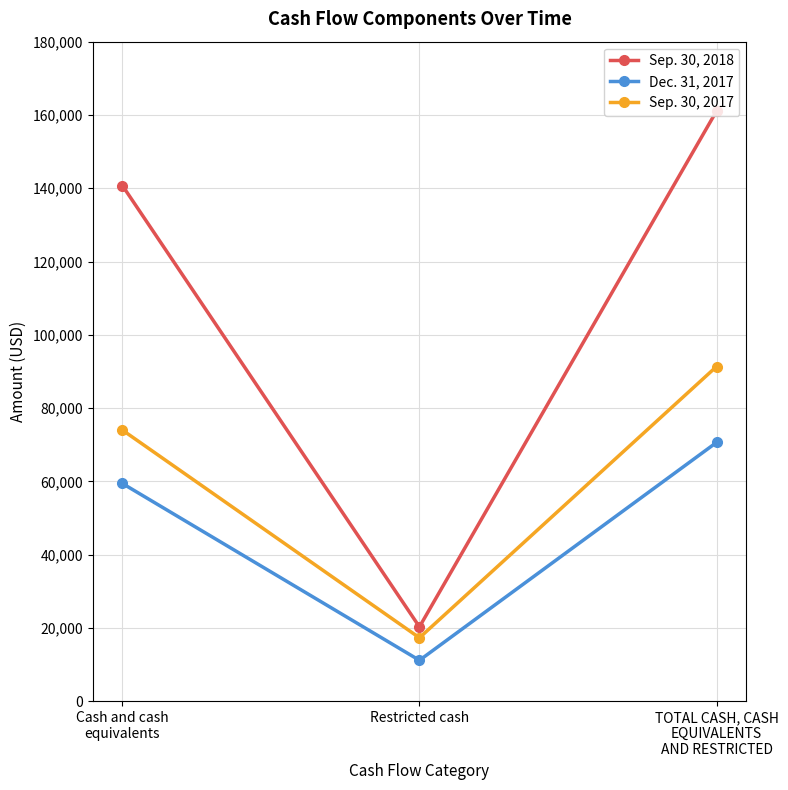

At which label is Dec. 31, 2017 closest to 40914?

Cash and cash
equivalents